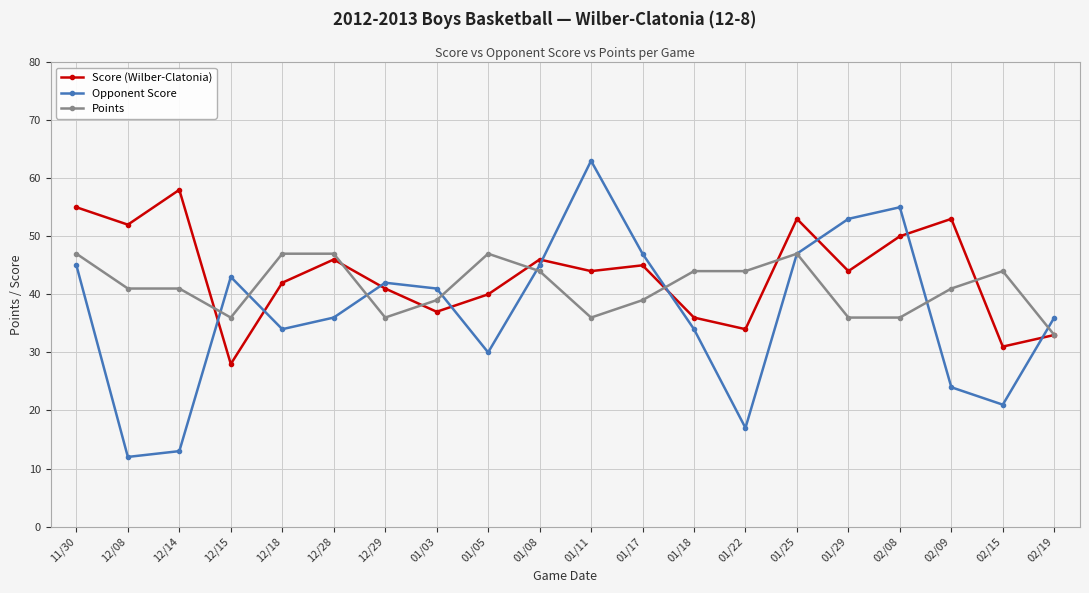

What position from the left is 12/08?

2